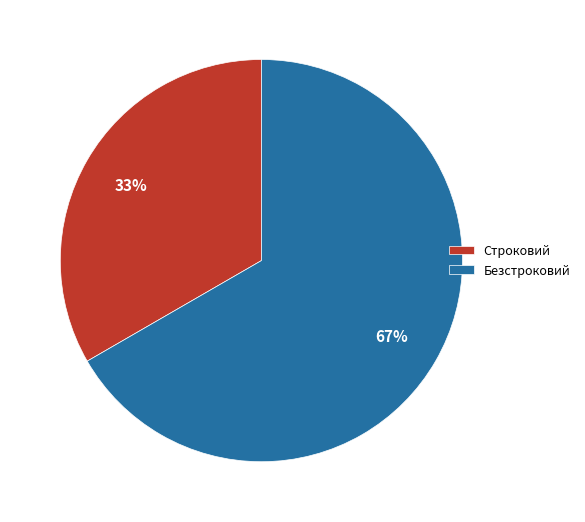

Does any single category account for the majority?

Yes